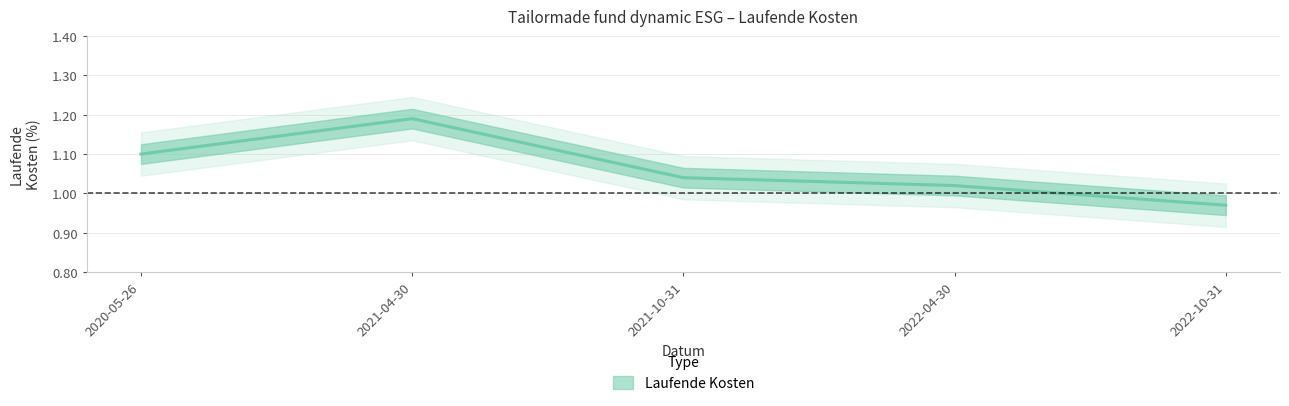

What is the minimum value shown in the chart?

1.0